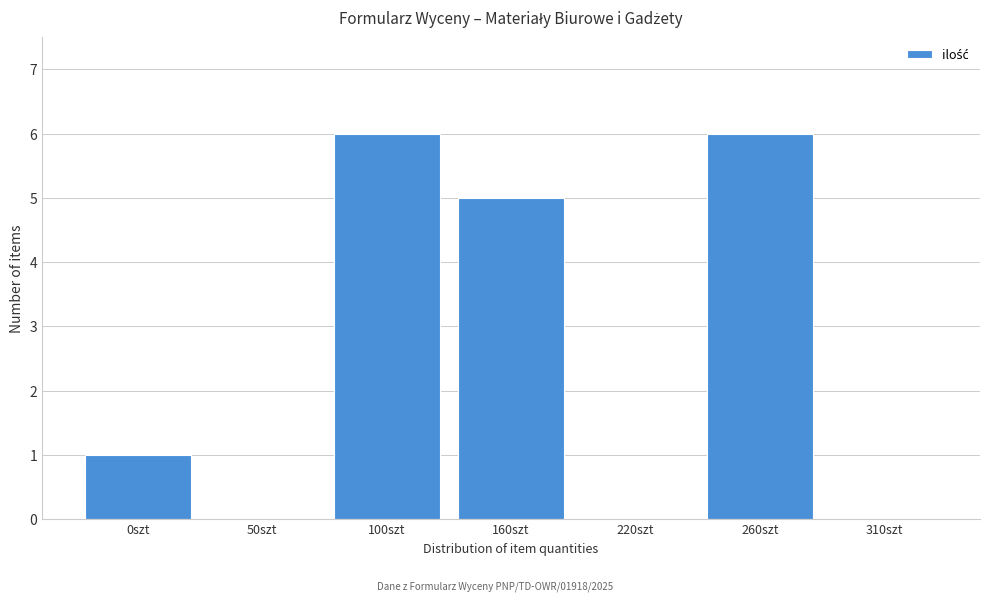

Reading left to right, what are all the values shown in this chart?

0szt=1	50szt=0	100szt=6	160szt=5	220szt=0	260szt=6	310szt=0